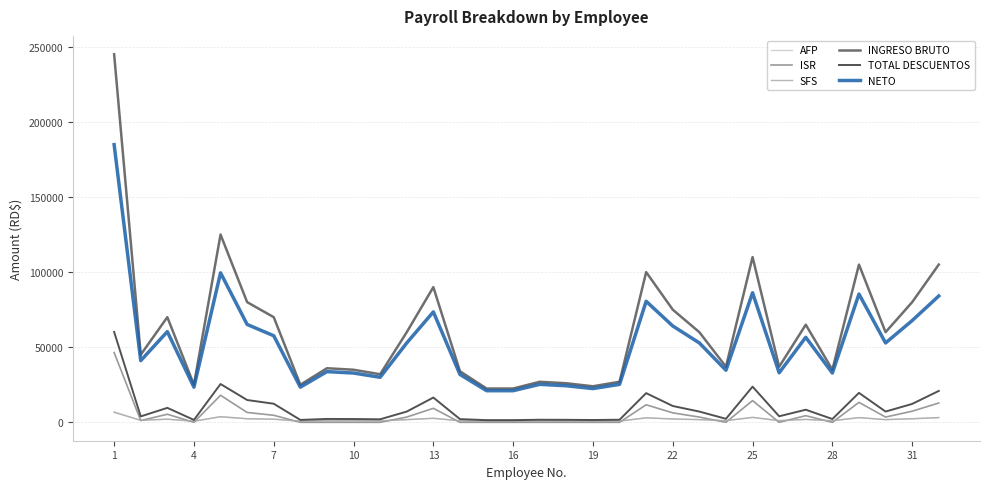

What are all the series names shown in the legend?

AFP, ISR, SFS, INGRESO BRUTO, TOTAL DESCUENTOS, NETO